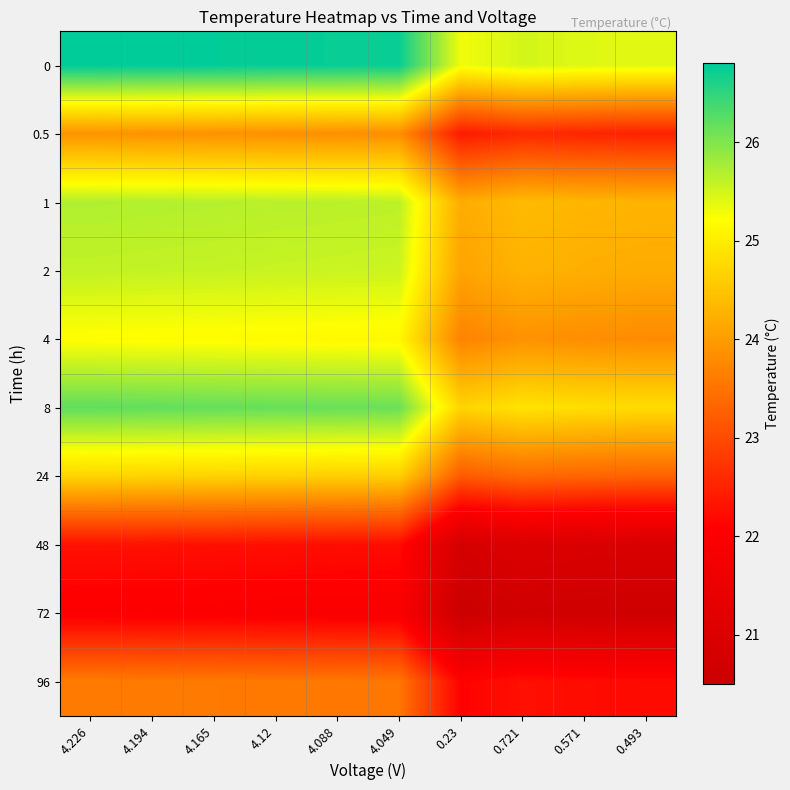

Which label corresponds to the smallest value in the chart?

0.23